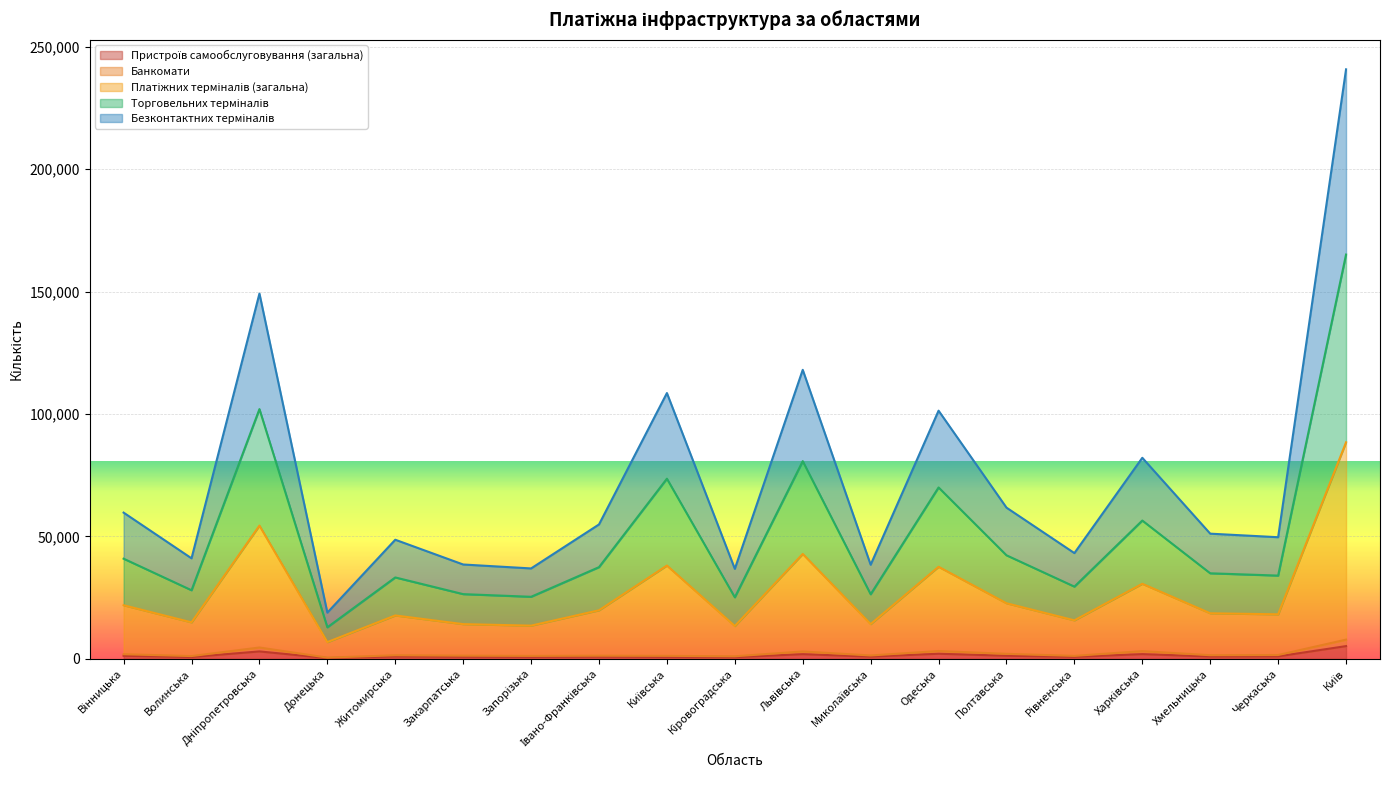

How many data points in Пристроїв самообслуговування (загальна) are above 947?

9